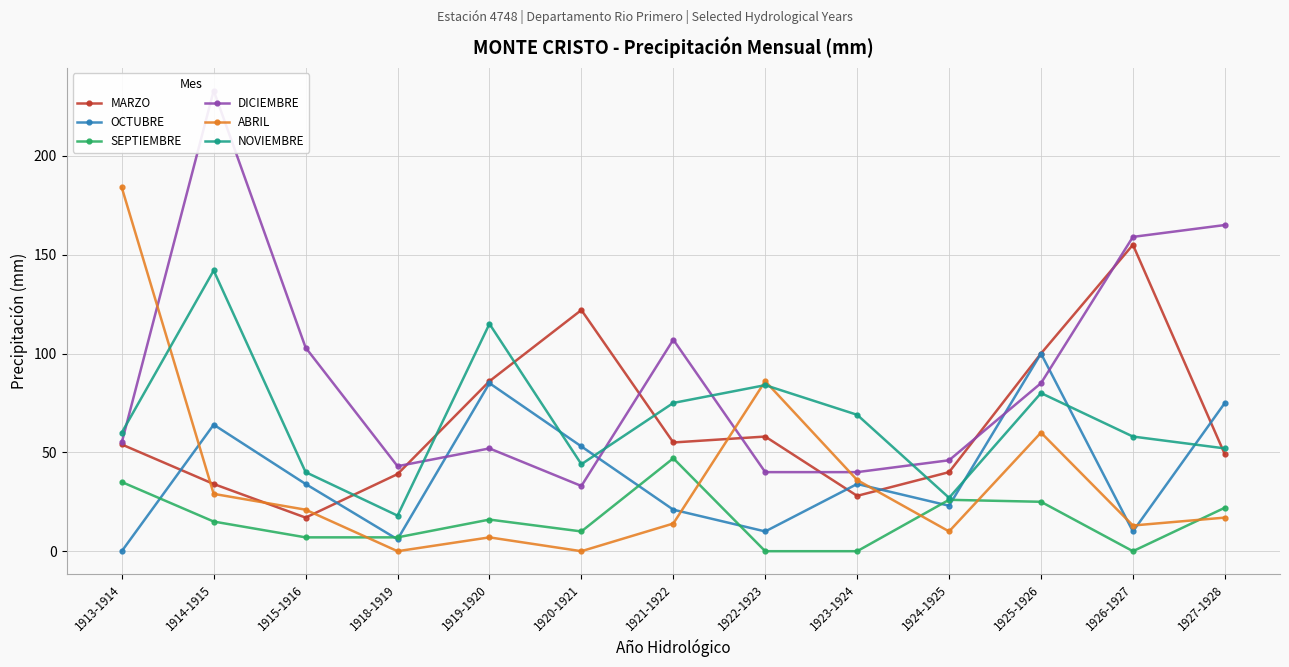

True or false: MARZO has more than 1 points higher than both neighbors.

True